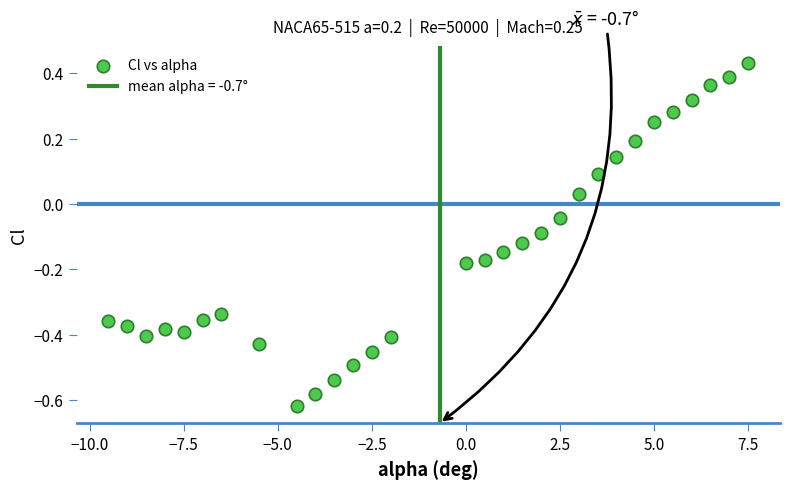

What is the range of X values (max minus min)?

17.0